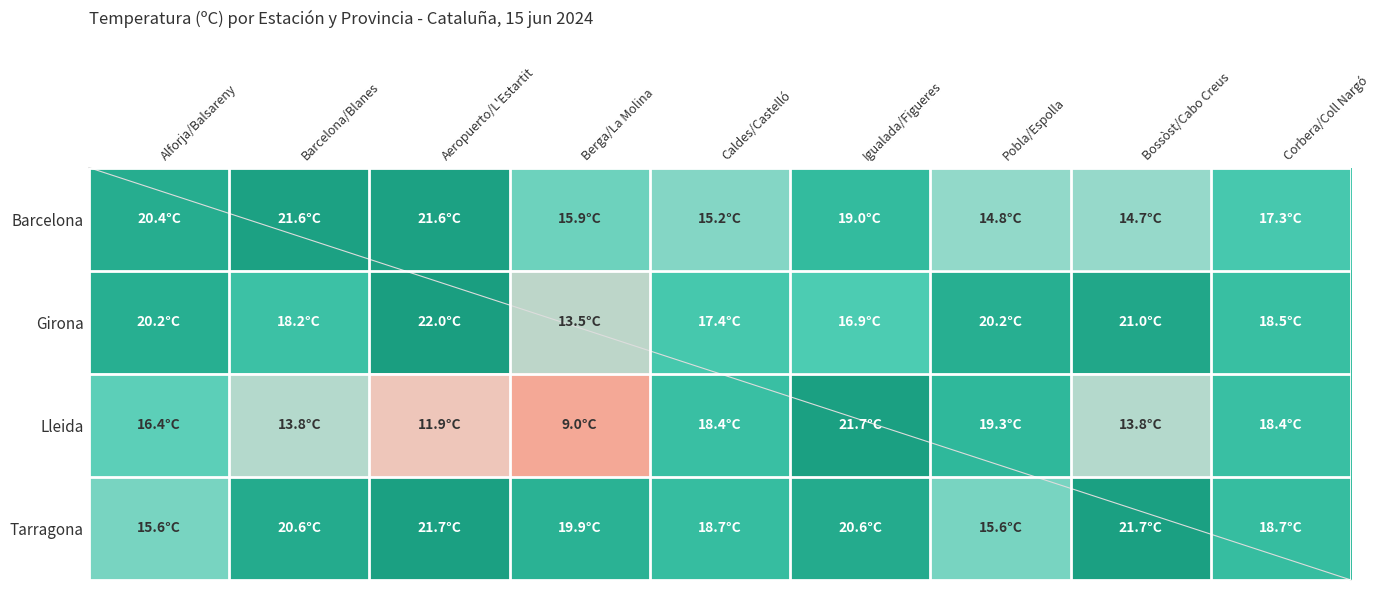

What is the greatest value displayed?

22.0